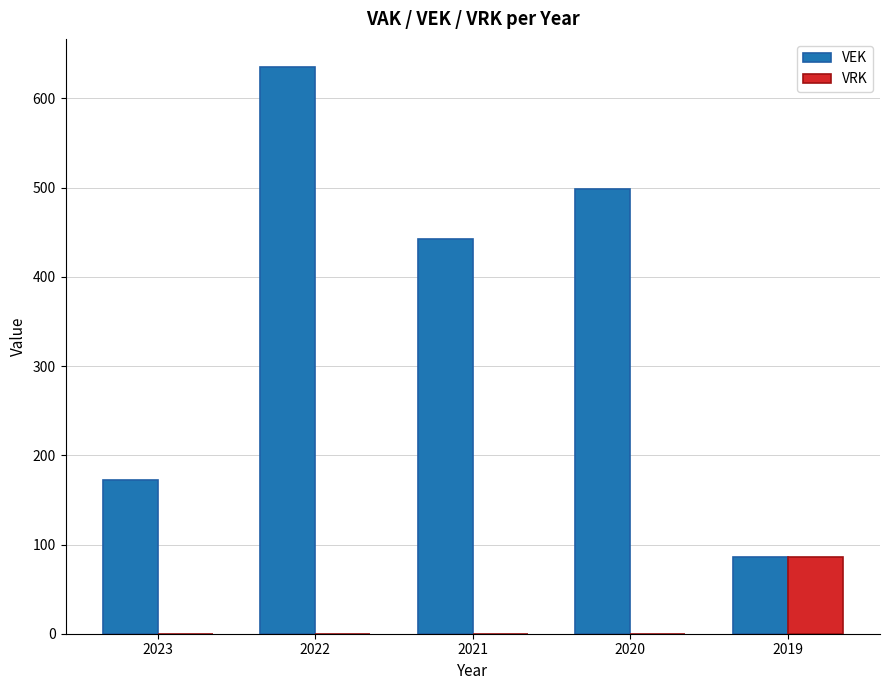

Reading right to left, list all the values displayed in this chart.

VEK: 86	499	442	635	172
VRK: 86	0	0	0	0